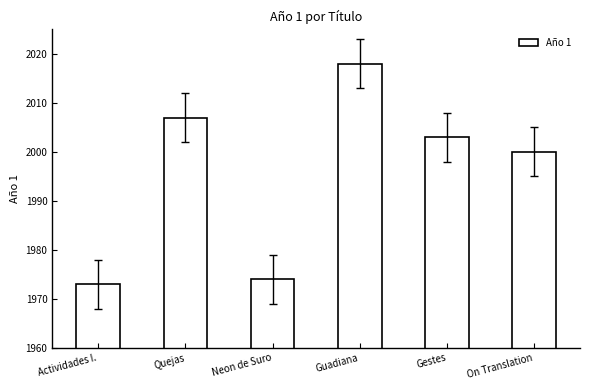

List the labels in order of value, smallest first.

Actividades I., Neon de Suro, On Translation, Gestes, Quejas, Guadiana